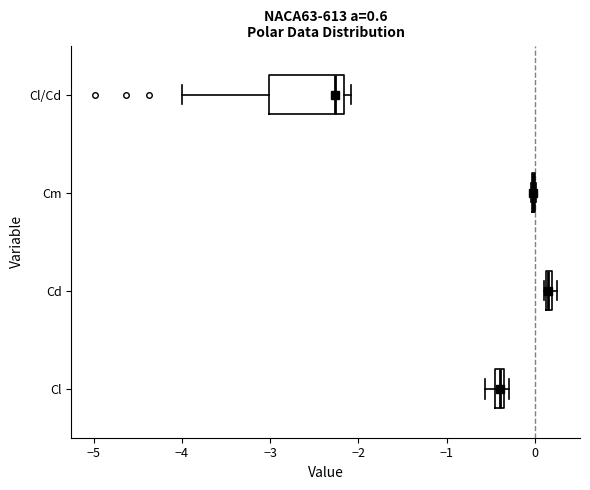

Comparing the boxes themselves (not the whiskers), which one is the widest?

Cl/Cd